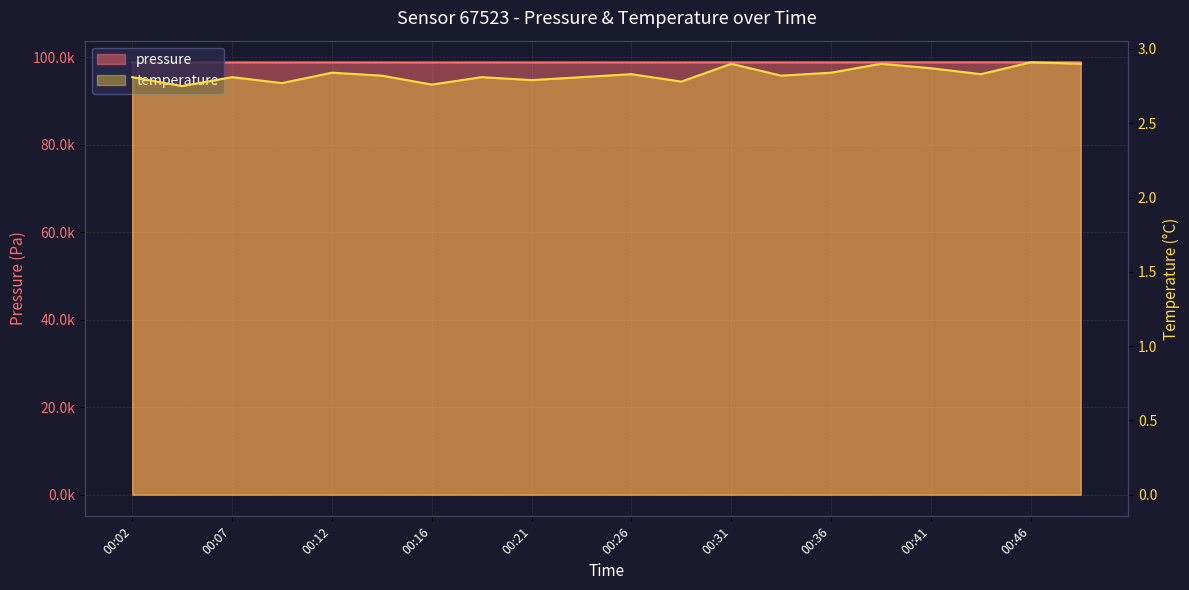

How many lines are shown in the chart?

2